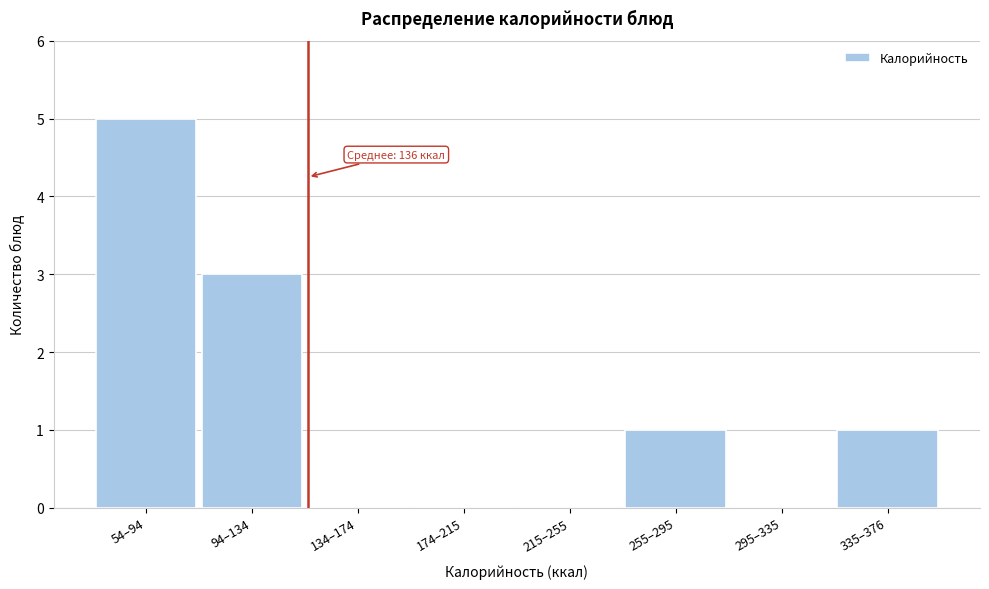

Reading left to right, transcribe all the data shown in this chart.

54–94=5	94–134=3	134–174=0	174–215=0	215–255=0	255–295=1	295–335=0	335–376=1